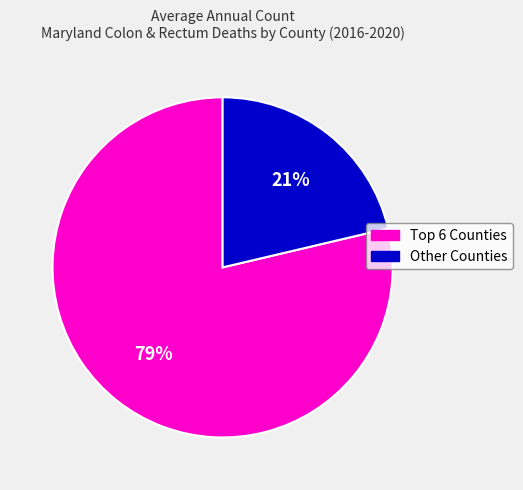

To the nearest percent, what is the average slice percentage?

50%